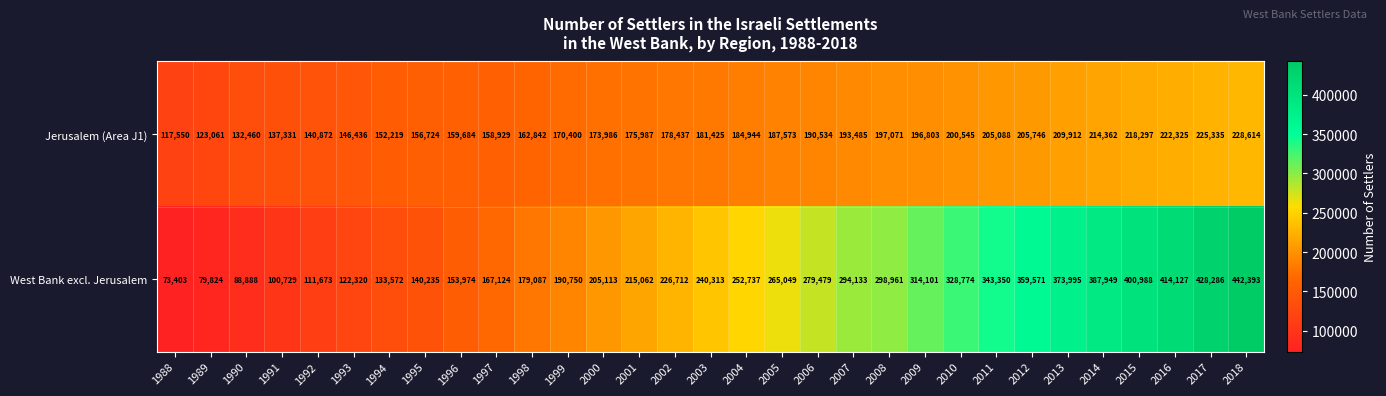

What is the total value across all series at 2011?

548438